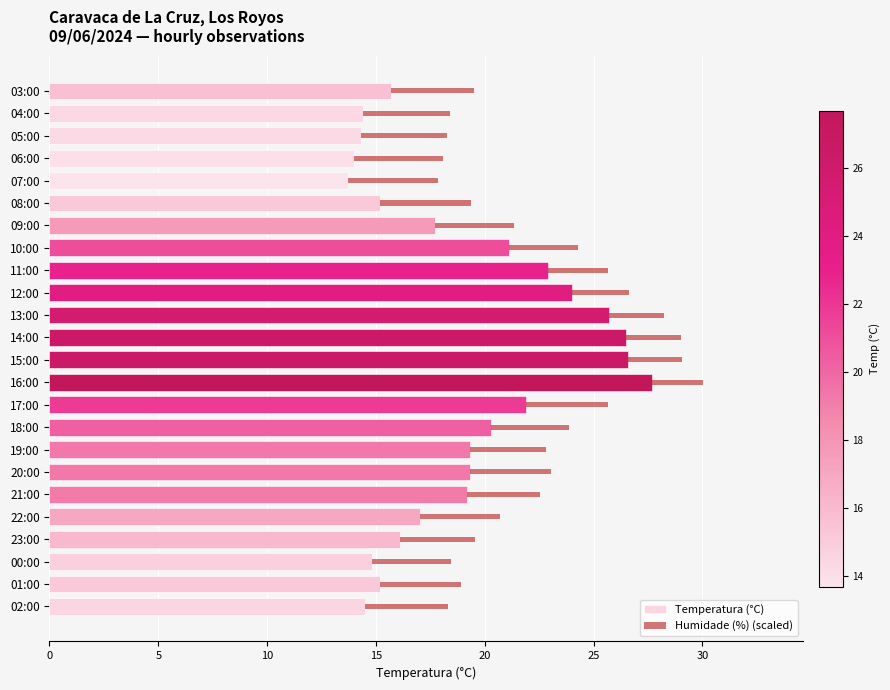

At which category is the sum across all series the highest?

16:00